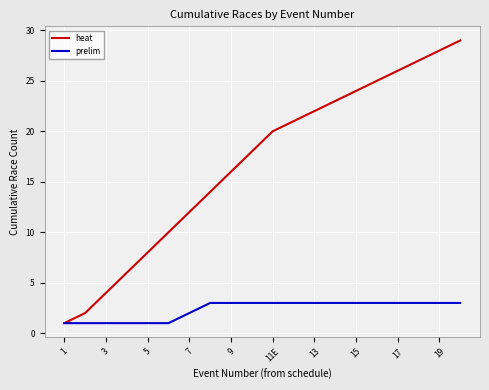

Rank the series by their average value, from lowest to highest.

prelim, heat